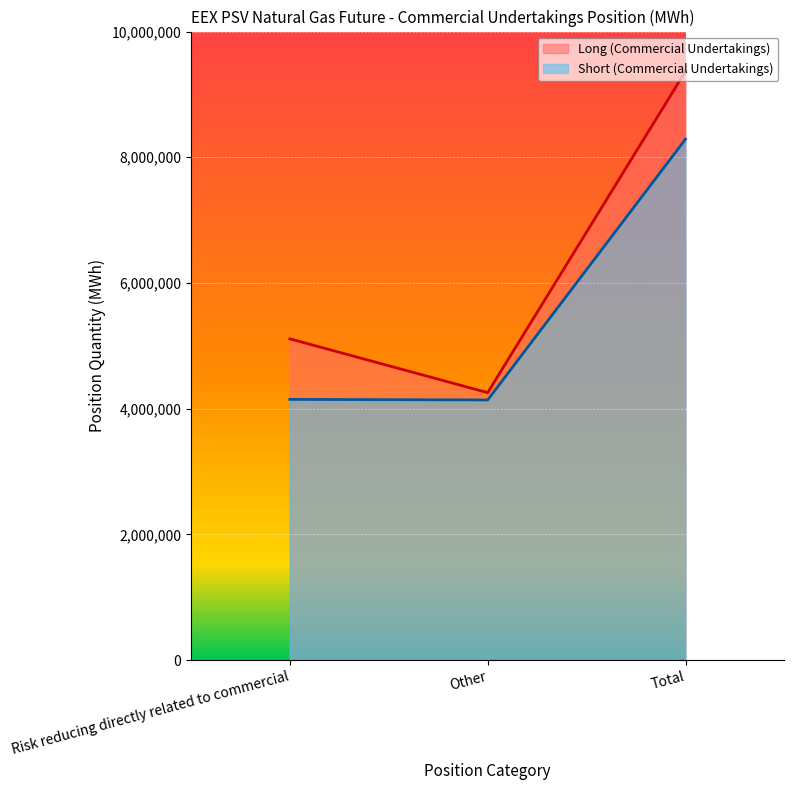

The Short (Commercial Undertakings) series shows 1671121 at Risk reducing directly related to commercial. True or false?

False